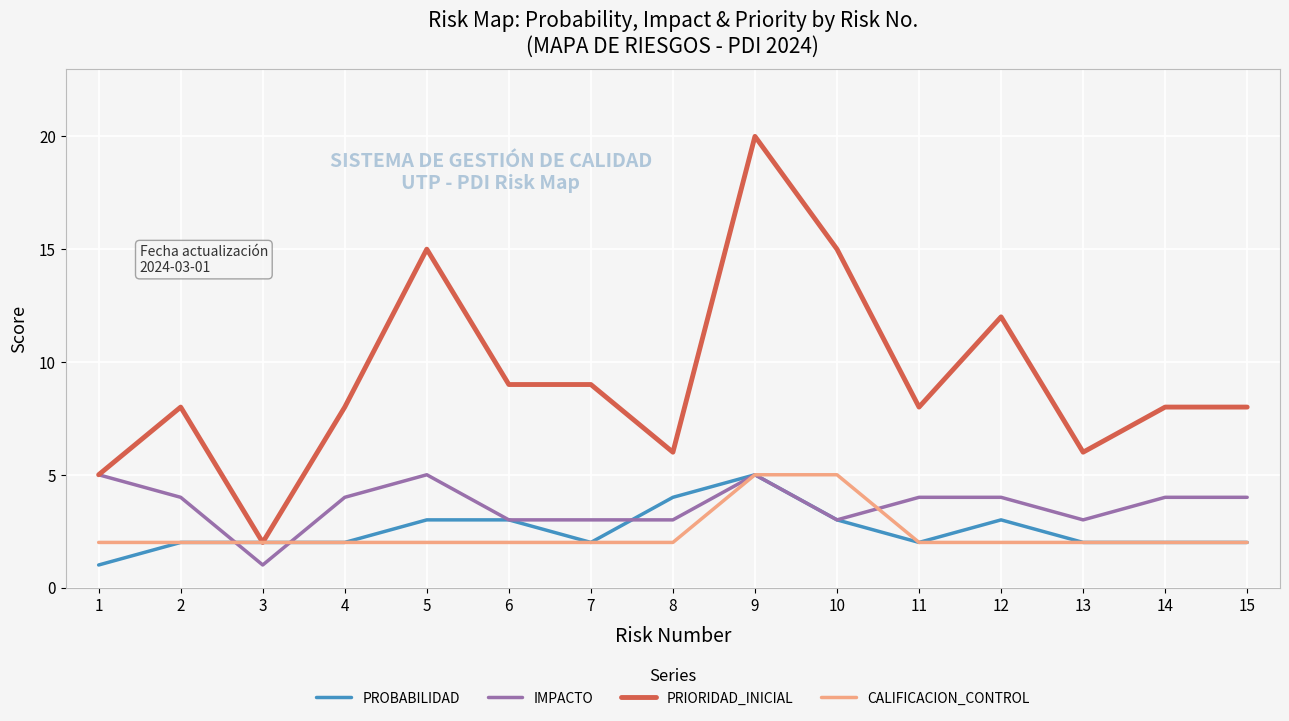

At which label is PRIORIDAD_INICIAL closest to 11?

12